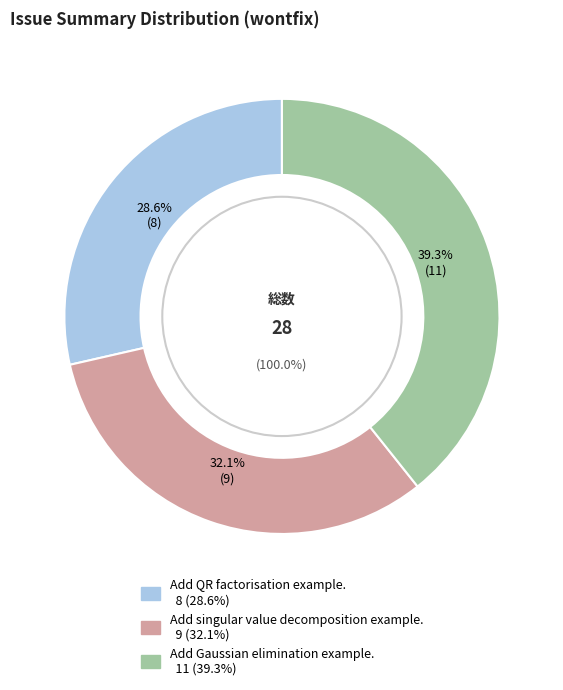

True or false: Add QR factorisation example. accounts for 34% of the total.

False